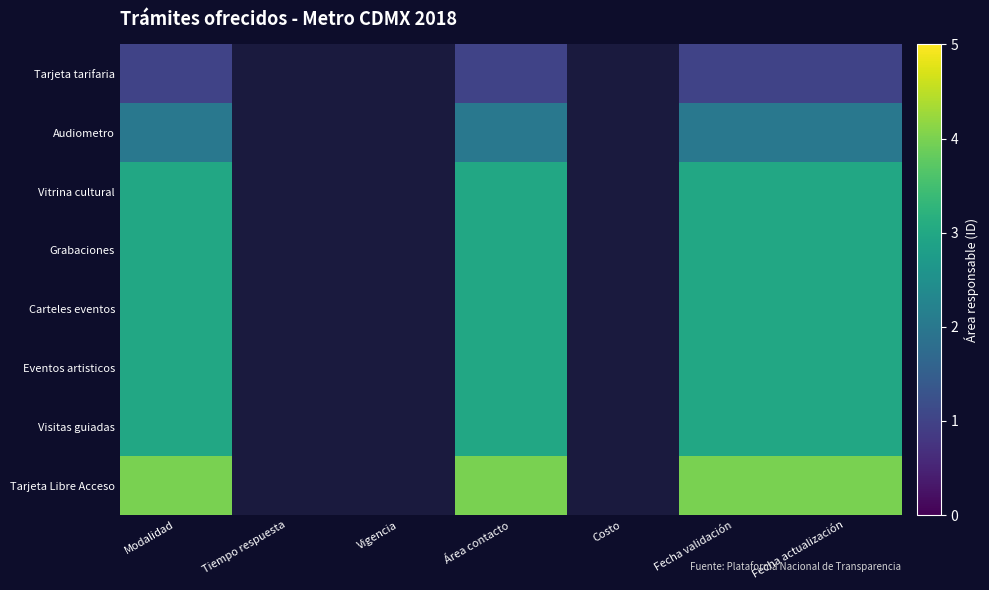

Between Modalidad and Fecha actualización, which is larger?

Modalidad